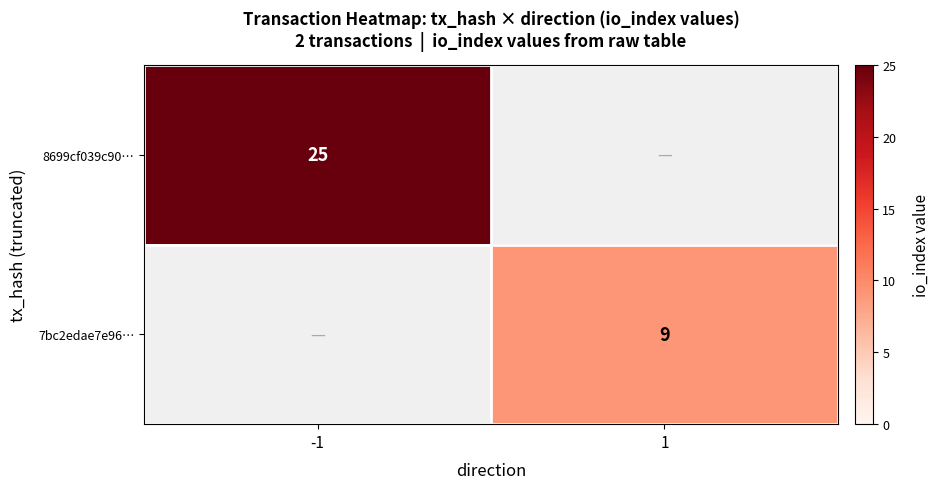

Is the value of 8699cf039c90… at -1 greater than the value of 7bc2edae7e96… at 1?

Yes